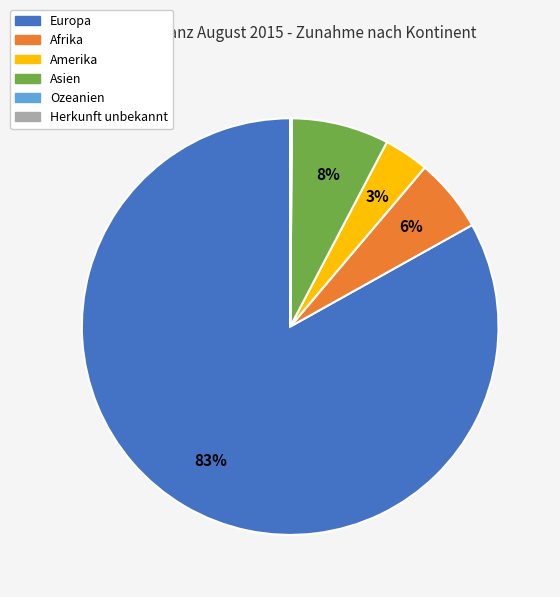

What percentage is the Europa slice, to the nearest percent?

83%